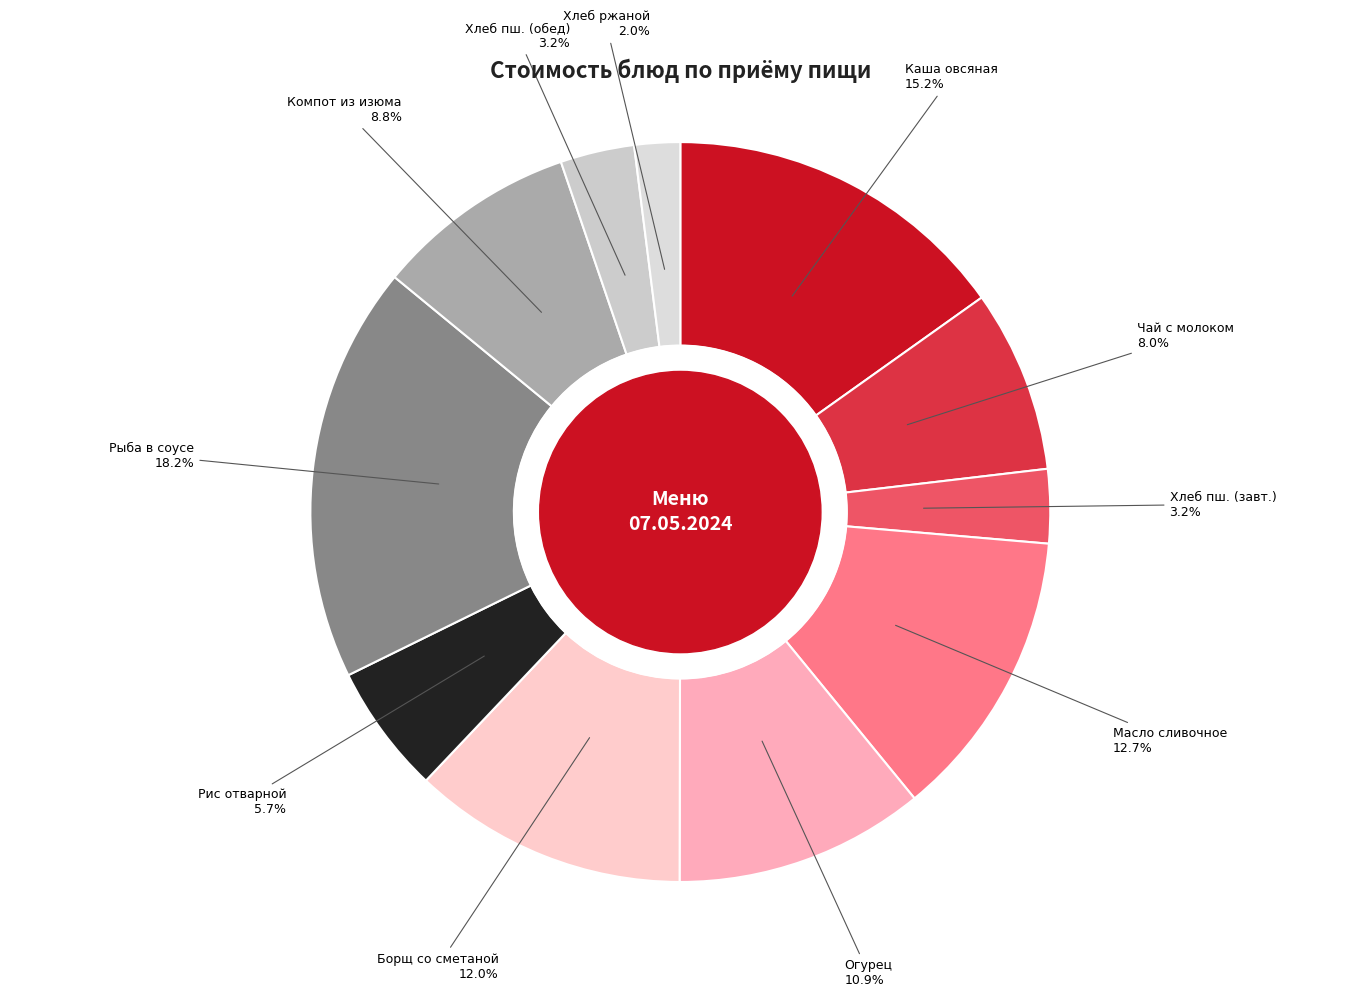

How many segments does this pie chart have?

11